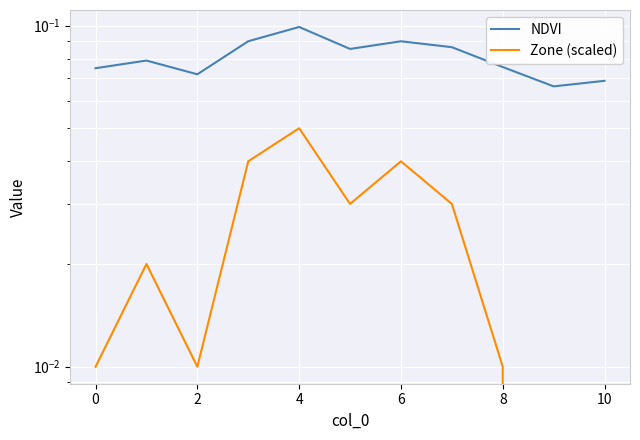

True or false: Zone (scaled) and NDVI cross at least once.

False